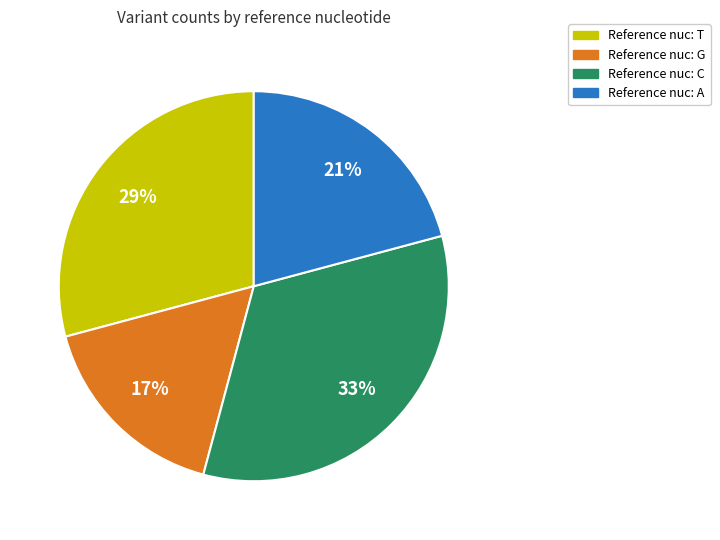

Does any single category account for the majority?

No